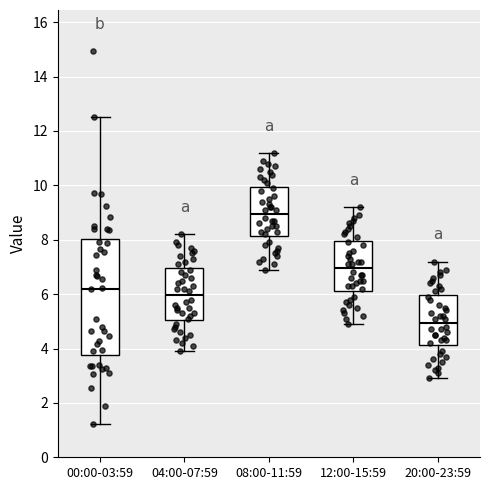

Where is the lower edge of the box for 20:00-23:59 on the y-axis? The values are not printed on the chart, so give them approximately, as read against the axis.

4.2